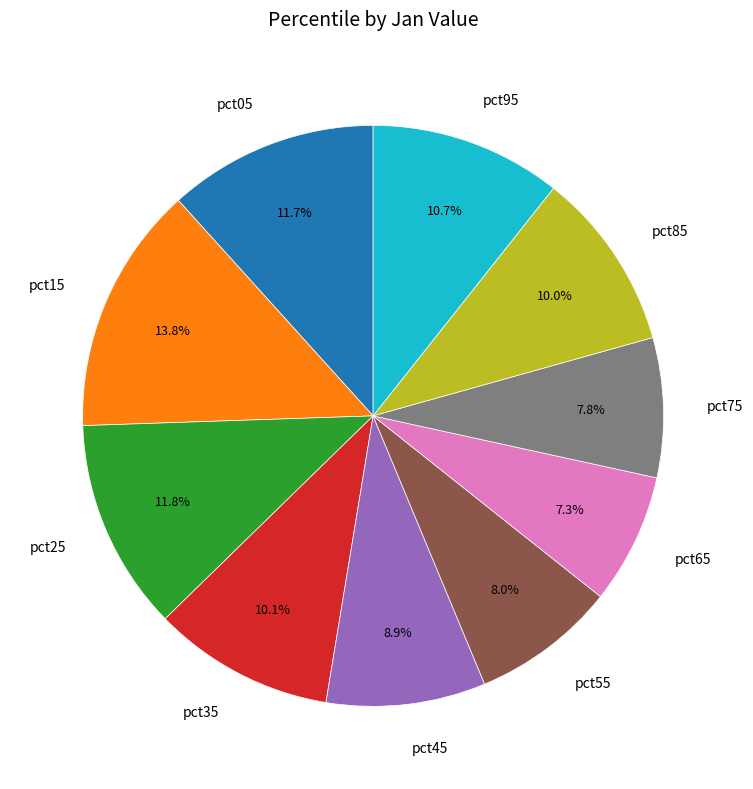

Count the number of slices in the pie.

10